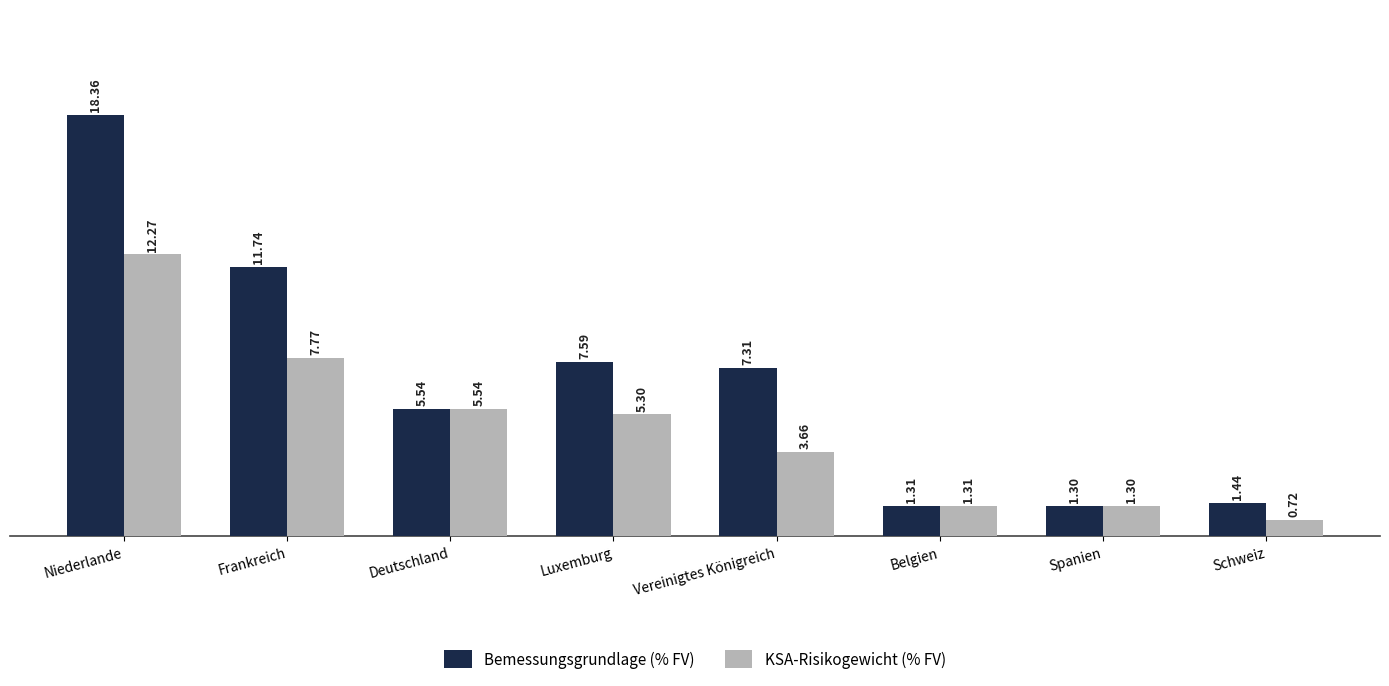

Does the chart contain stacked bars?

No